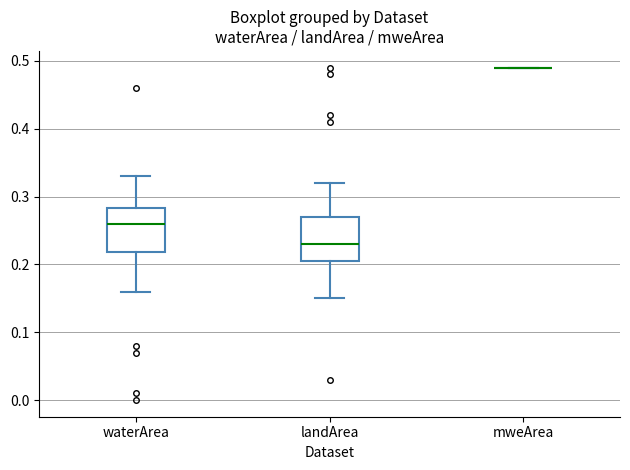

Reading left to right, read every box against the y-axis: the position of its median line, the range the box covers, and the ends of its whiskers. The values are not printed on the chart, so give them approximately, as read against the axis.

waterArea: median 0.26, box 0.22 to 0.28, whiskers 0.16 to 0.33
landArea: median 0.23, box 0.21 to 0.27, whiskers 0.15 to 0.32
mweArea: box collapsed to a line at 0.49, whiskers 0.49 to 0.49